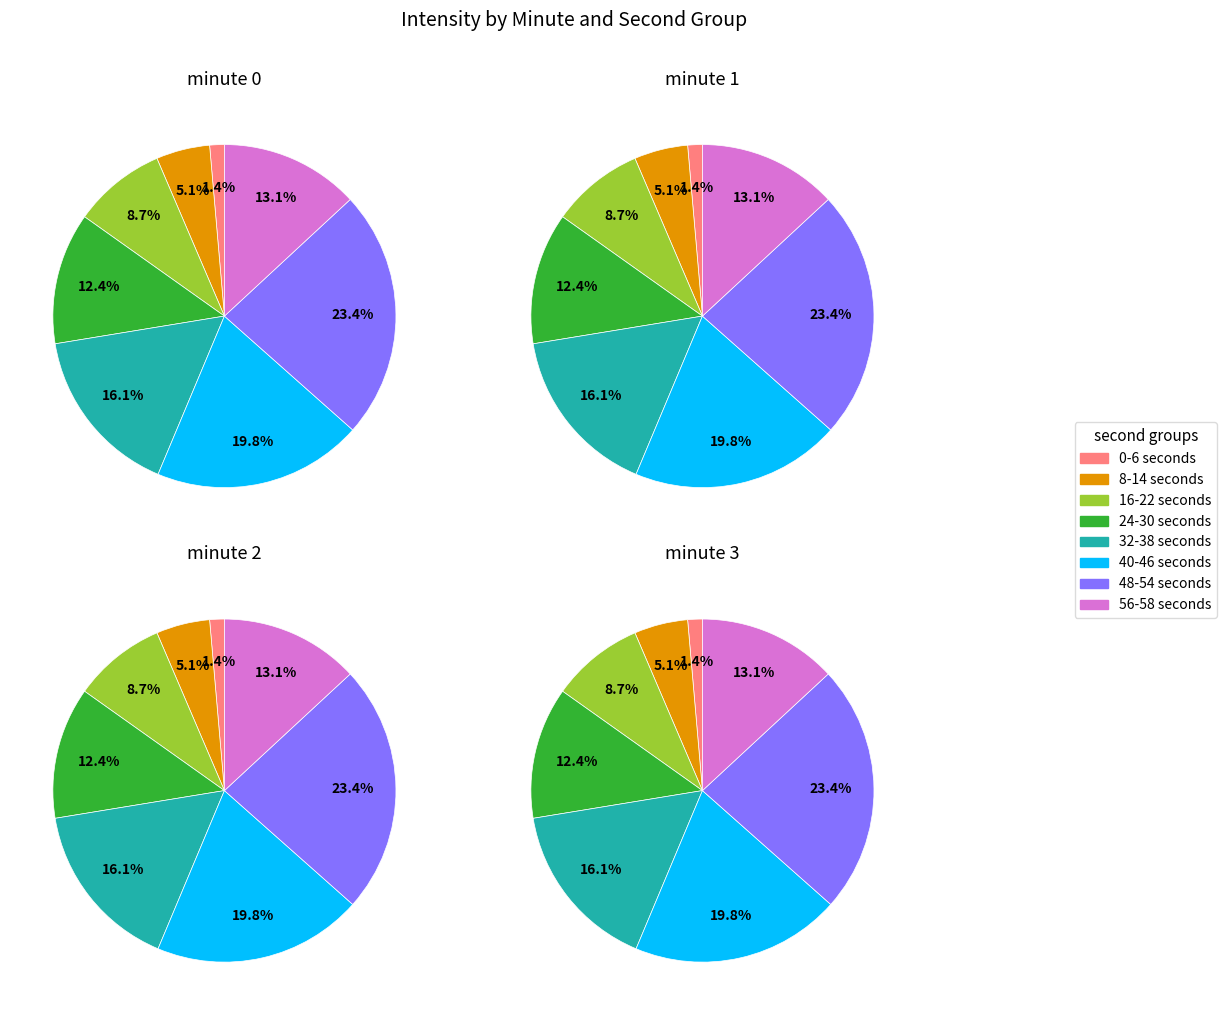

Which series has the largest range (max minus min)?

minute 0